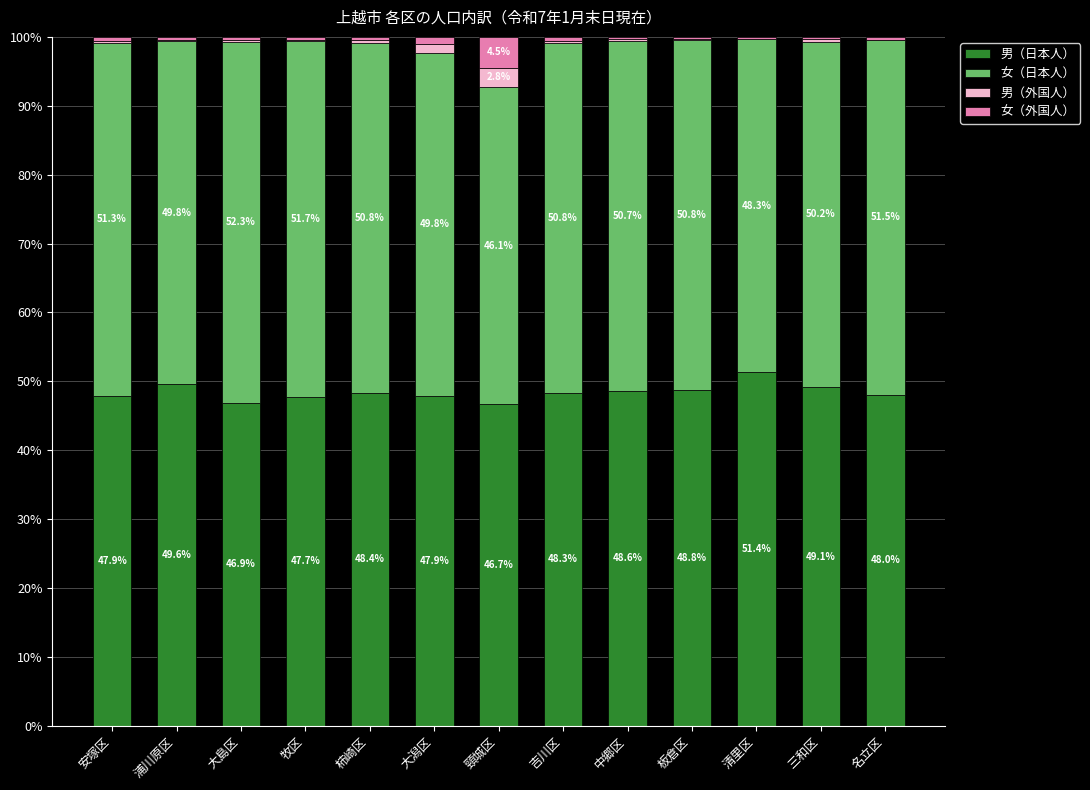

What is the highest value of the 男（日本人） series?

51.4